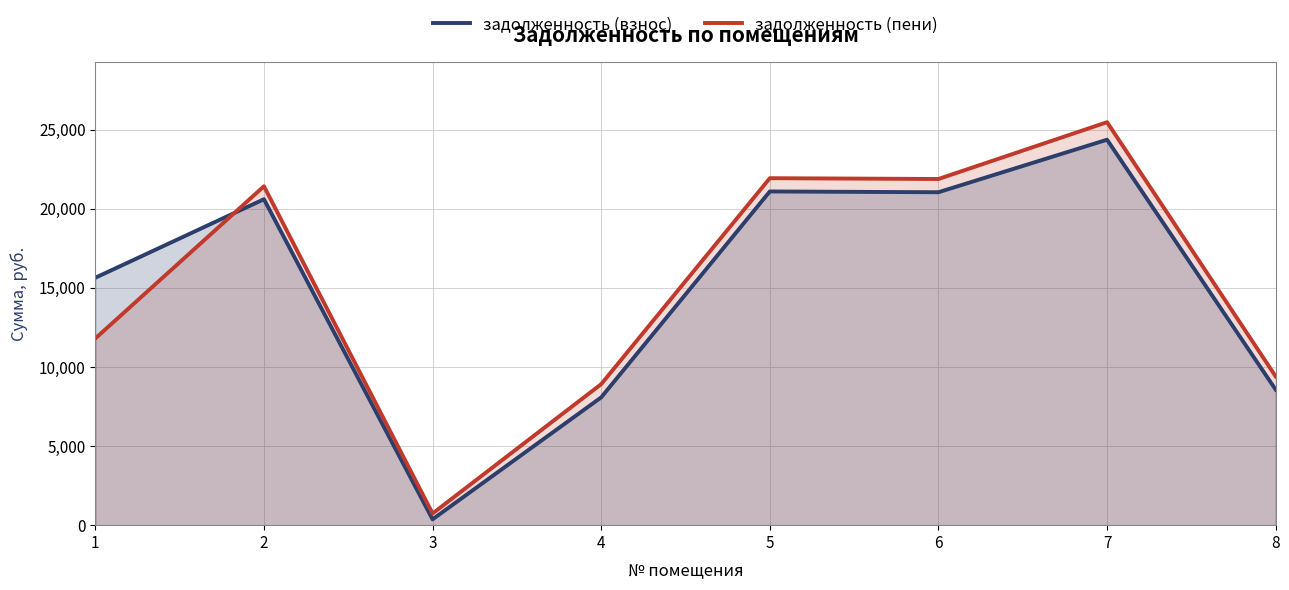

What are all the series names shown in the legend?

задолженность (взнос), задолженность (пени)